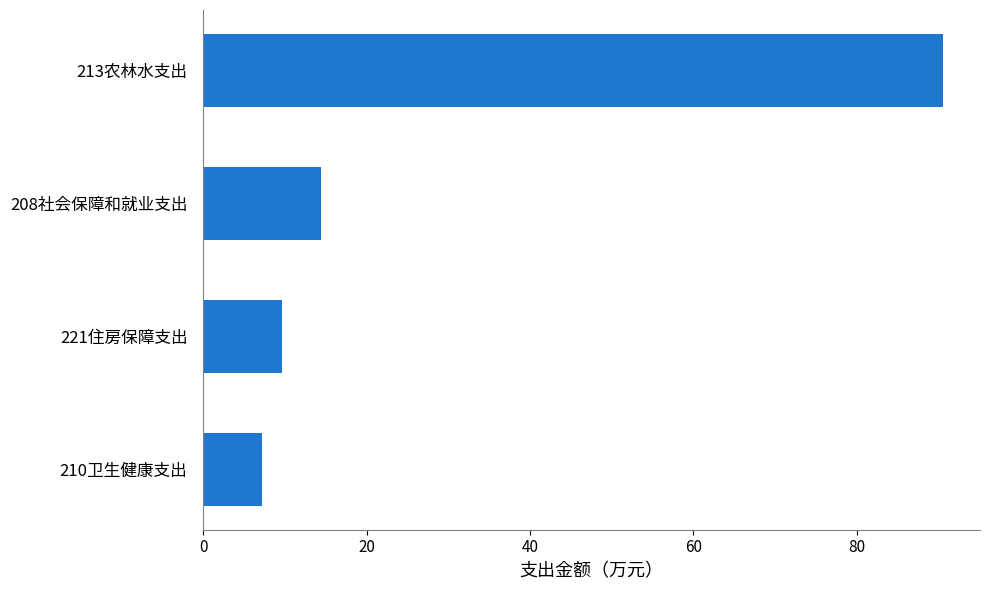

Rank the categories by value from highest to lowest.

213农林水支出, 208社会保障和就业支出, 221住房保障支出, 210卫生健康支出